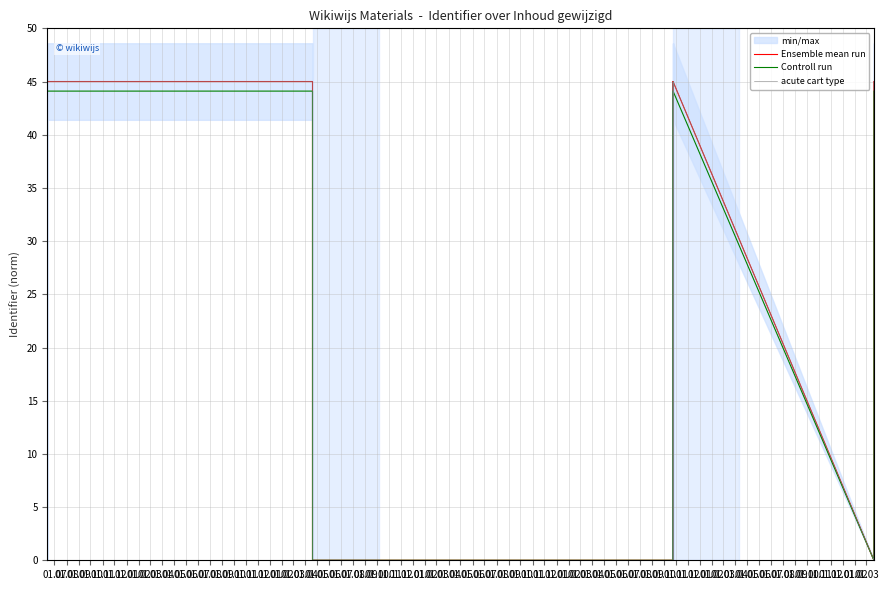

What are all the series names shown in the legend?

Ensemble mean run, Controll run, acute cart type